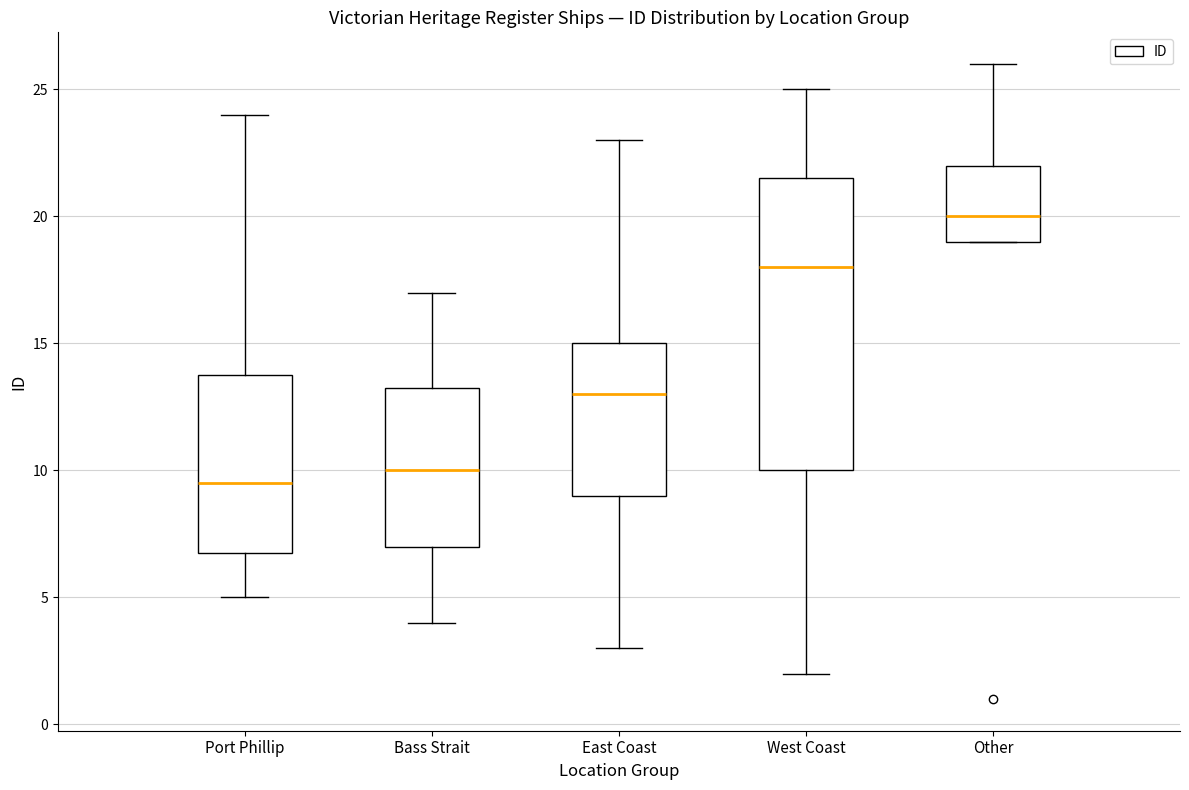

Where is the lower edge of the box for East Coast on the y-axis? The values are not printed on the chart, so give them approximately, as read against the axis.

9.0